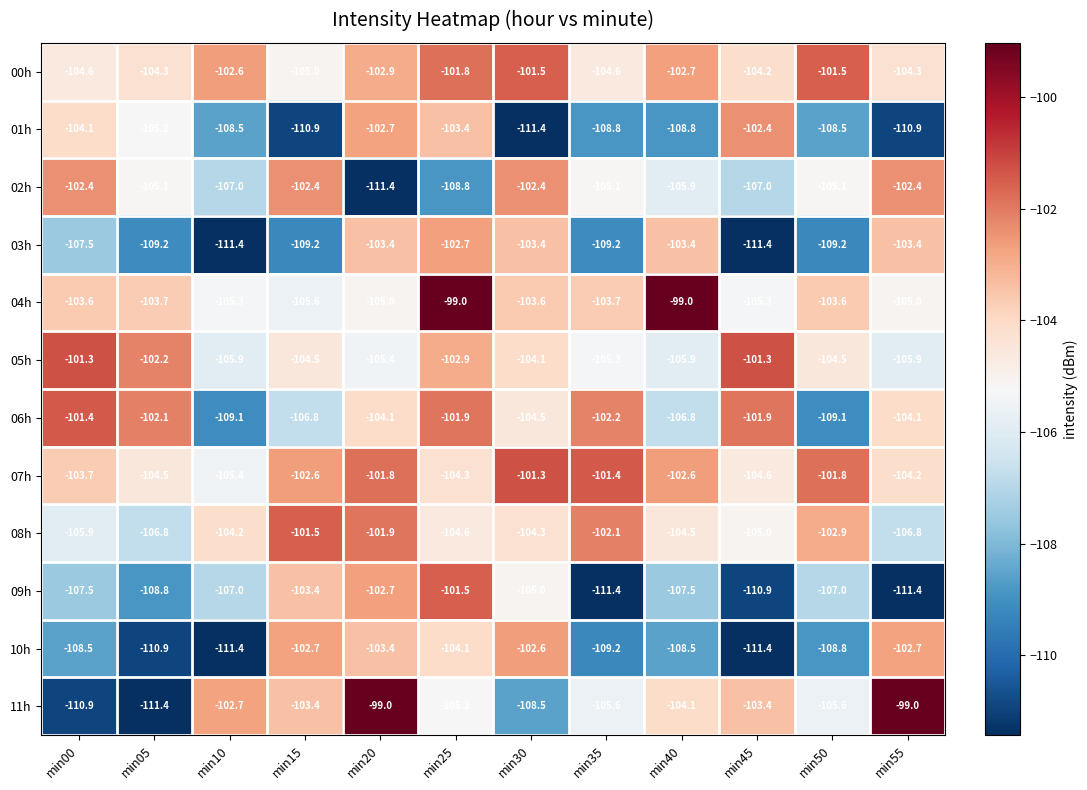

Is it true that 02h equals -54.0 at min50?

False